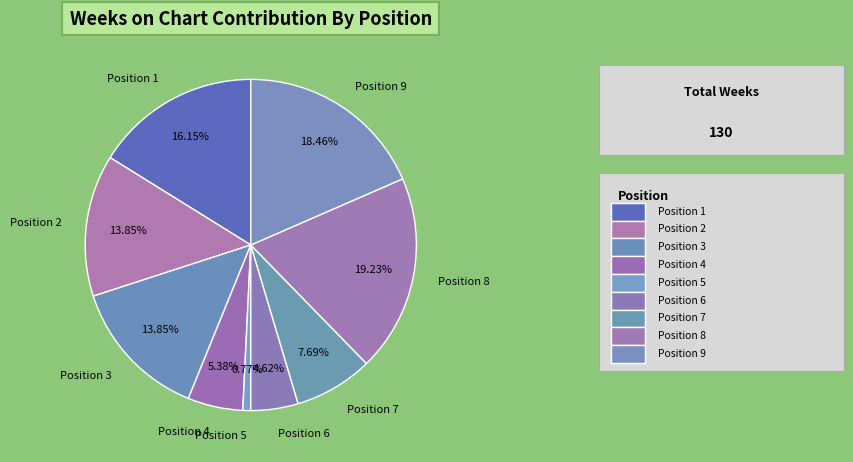

How many segments does this pie chart have?

9